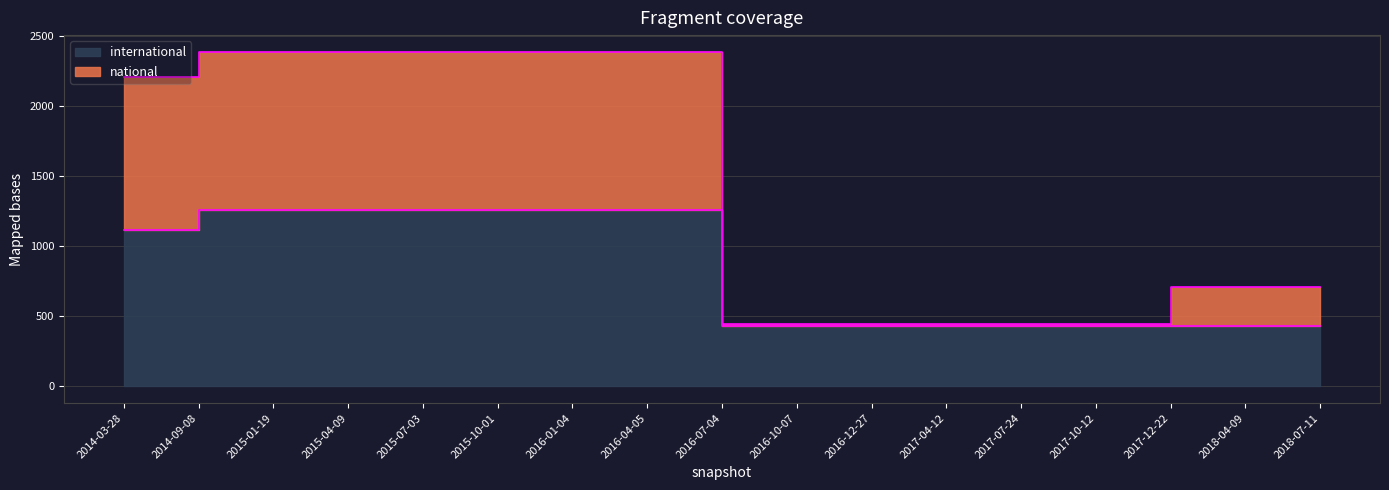

What is the average value of the national series?

583